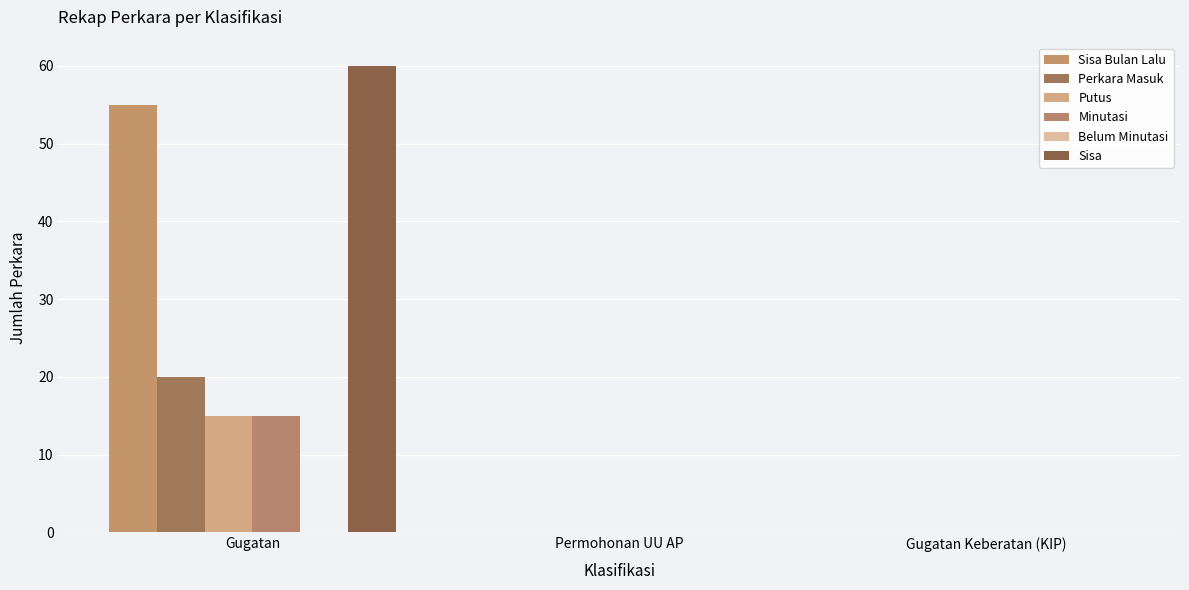

How many categories are shown in the chart?

3